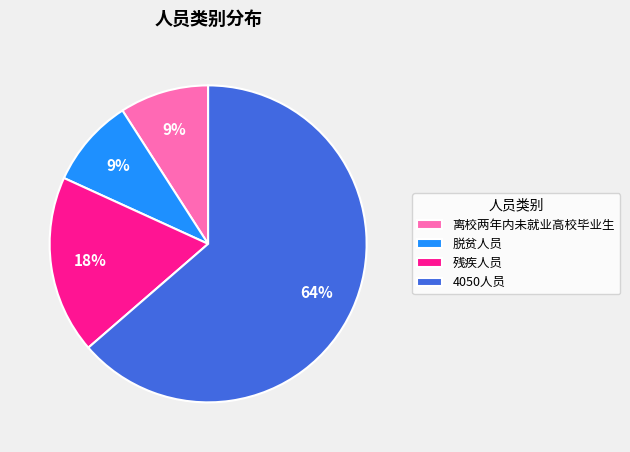

Approximately how many times larger is the value at 离校两年内未就业高校毕业生 compared to 残疾人员?

0.5